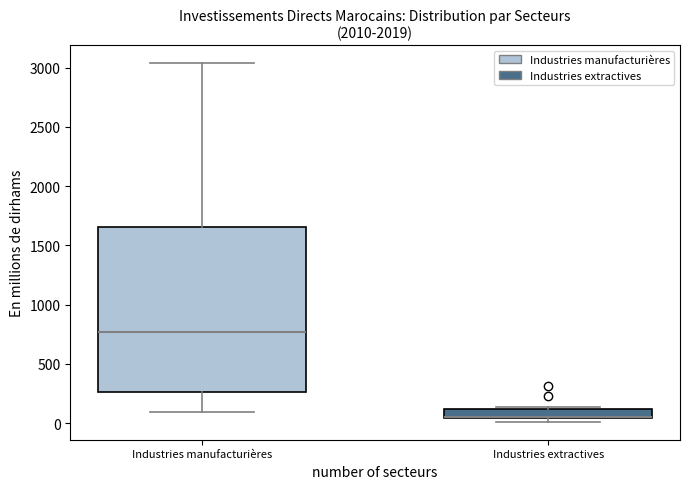

Comparing the boxes themselves (not the whiskers), which one is the tallest?

Industries manufacturières